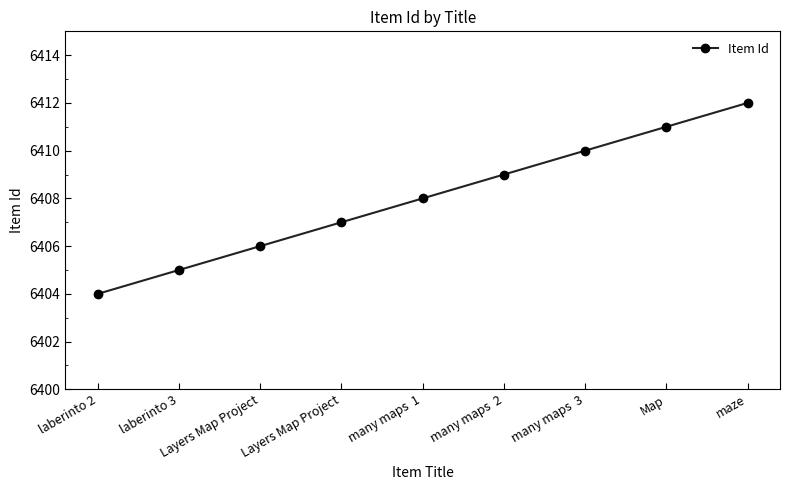

What is the label of the 3rd point from the left?

Layers Map Project